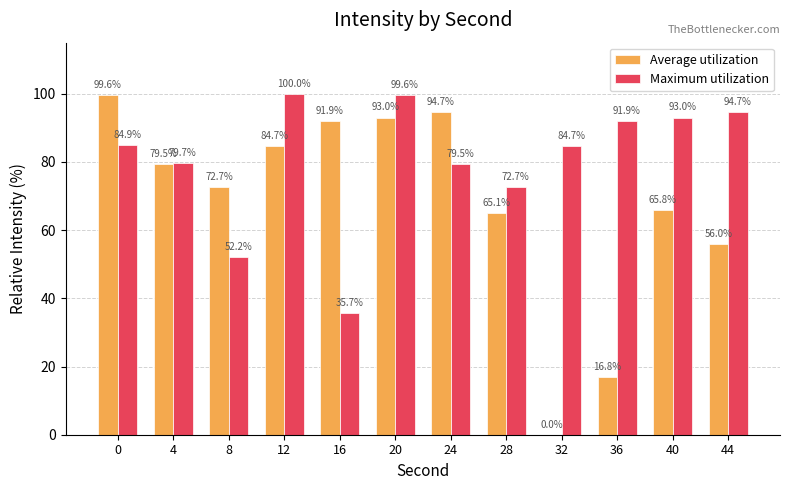

What is the maximum value shown in the chart?

100.0